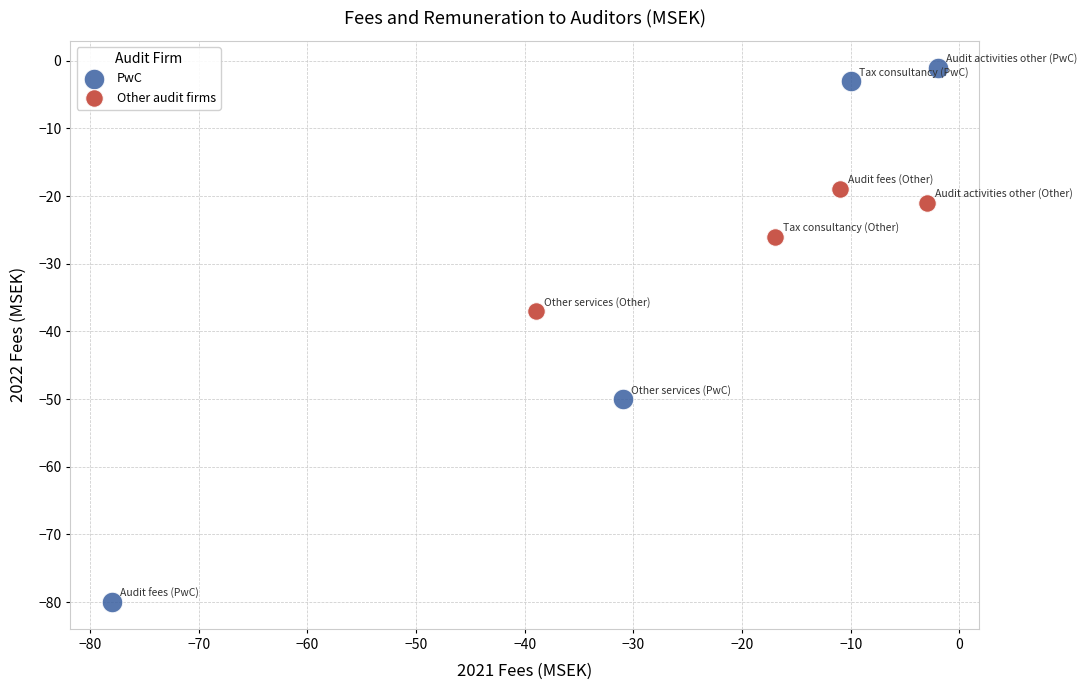

Which series reaches the minimum Y coordinate?

PwC